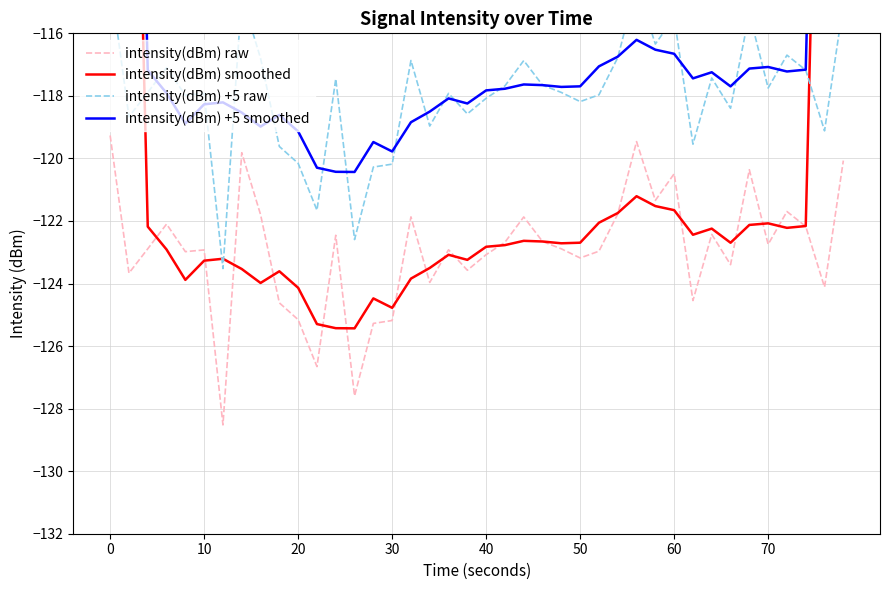

Reading right to left, transcribe all the data shown in this chart.

intensity(dBm) raw: -120.1	-124.1	-122.2	-121.7	-122.7	-120.4	-123.4	-122.4	-124.5	-120.5	-121.3	-119.5	-121.8	-123.0	-123.2	-122.9	-122.7	-121.9	-122.7	-123.1	-123.6	-122.9	-124.0	-121.9	-125.2	-125.3	-127.6	-122.5	-126.7	-125.2	-124.6	-121.8	-119.8	-128.5	-122.9	-123.0	-122.1	-122.9	-123.7	-119.3
intensity(dBm) smoothed: -73.3	-97.6	-122.2	-122.2	-122.1	-122.1	-122.7	-122.2	-122.4	-121.7	-121.5	-121.2	-121.7	-122.1	-122.7	-122.7	-122.7	-122.6	-122.8	-122.8	-123.2	-123.1	-123.5	-123.8	-124.8	-124.5	-125.4	-125.4	-125.3	-124.1	-123.6	-124.0	-123.5	-123.2	-123.3	-123.9	-122.9	-122.2	-97.6	-73.2
intensity(dBm) +5 raw: -115.1	-119.1	-117.2	-116.7	-117.7	-115.4	-118.4	-117.4	-119.5	-115.5	-116.3	-114.5	-116.8	-118.0	-118.2	-117.9	-117.7	-116.9	-117.7	-118.1	-118.6	-117.9	-119.0	-116.9	-120.2	-120.3	-122.6	-117.5	-121.7	-120.2	-119.6	-116.8	-114.8	-123.5	-117.9	-118.0	-117.1	-117.9	-118.7	-114.3
intensity(dBm) +5 smoothed: -70.3	-93.6	-117.2	-117.2	-117.1	-117.1	-117.7	-117.2	-117.4	-116.7	-116.5	-116.2	-116.7	-117.1	-117.7	-117.7	-117.7	-117.6	-117.8	-117.8	-118.2	-118.1	-118.5	-118.8	-119.8	-119.5	-120.4	-120.4	-120.3	-119.1	-118.6	-119.0	-118.5	-118.2	-118.3	-118.9	-117.9	-117.2	-93.6	-70.2